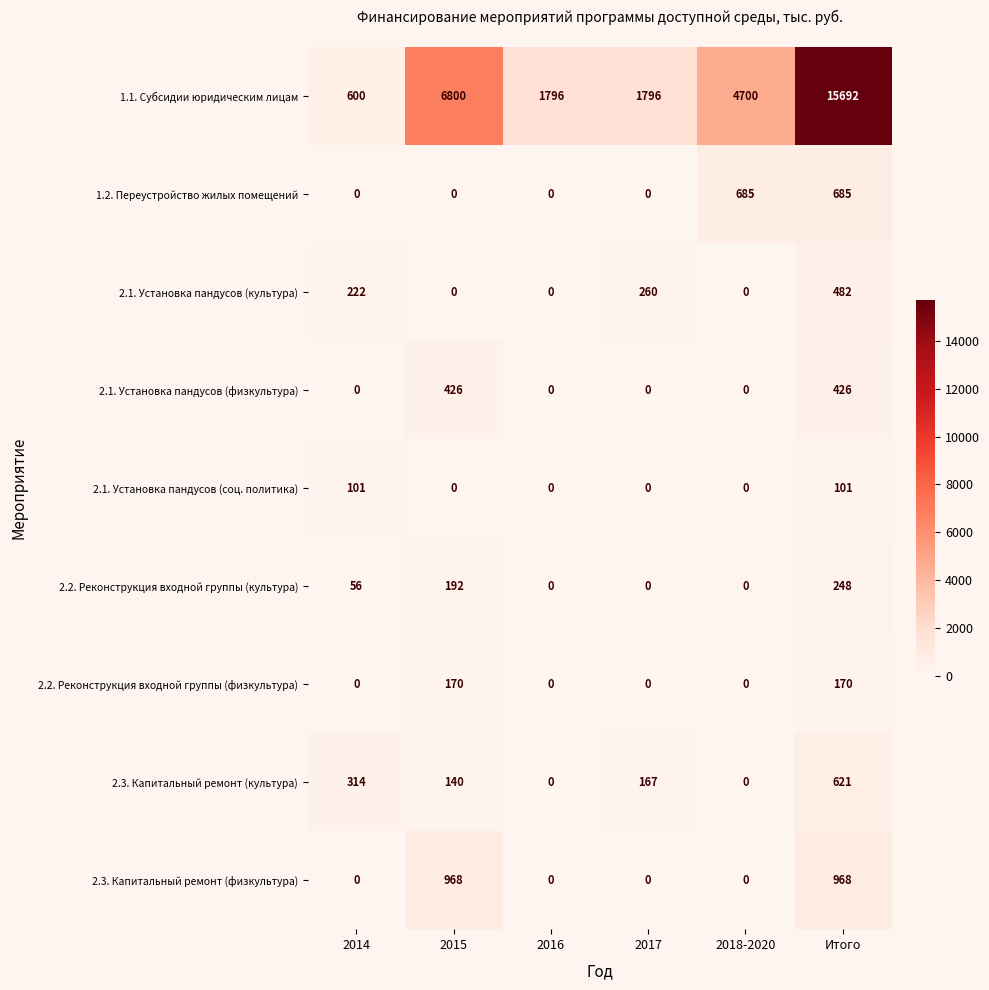

What is the maximum value shown in the chart?

15692